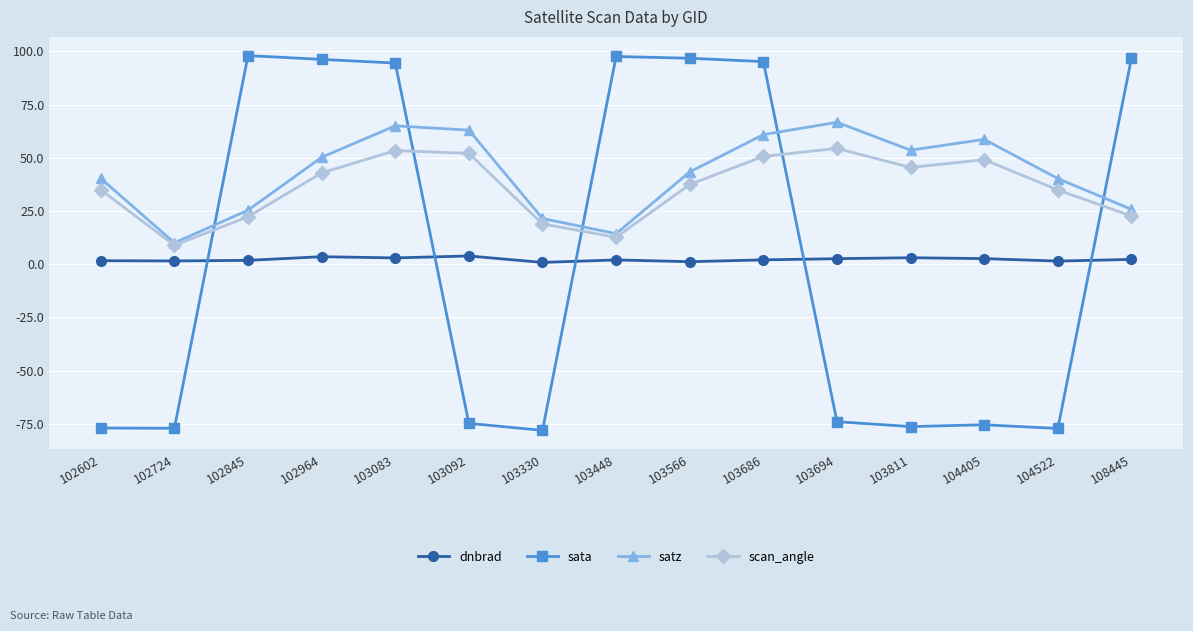

What are all the series names shown in the legend?

dnbrad, sata, satz, scan_angle